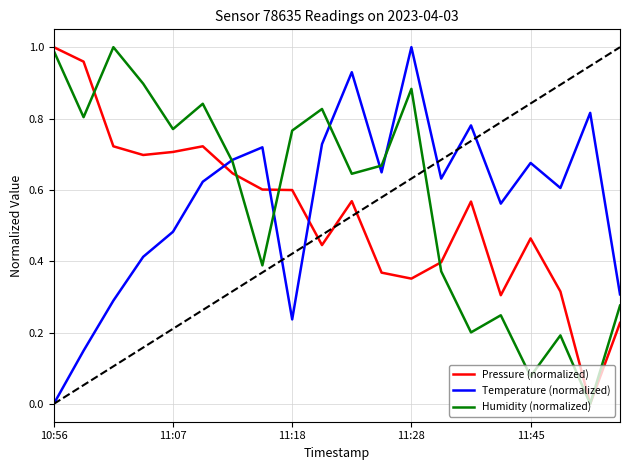

At how many categories does at least one series exceed 0?

20